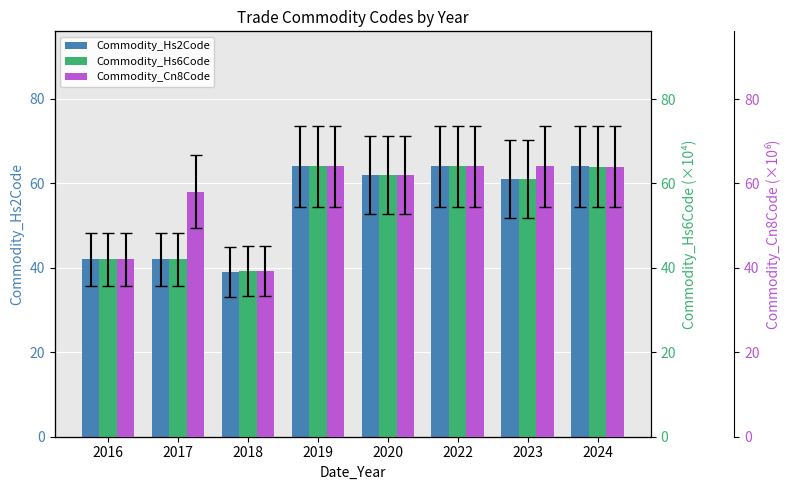

What is the greatest value displayed?

64.0